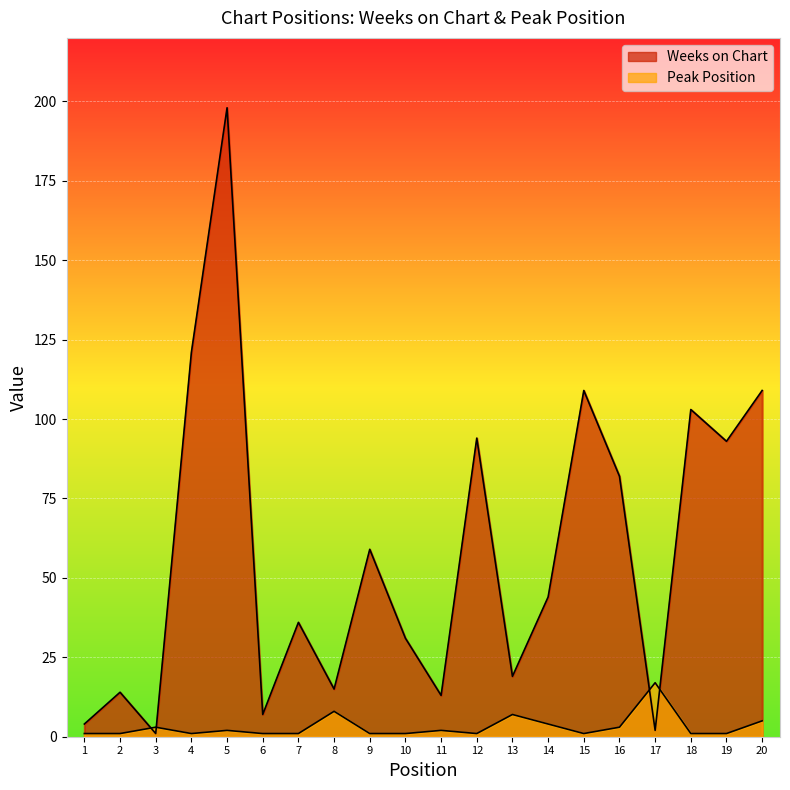

What are all the series names shown in the legend?

Weeks on Chart, Peak Position